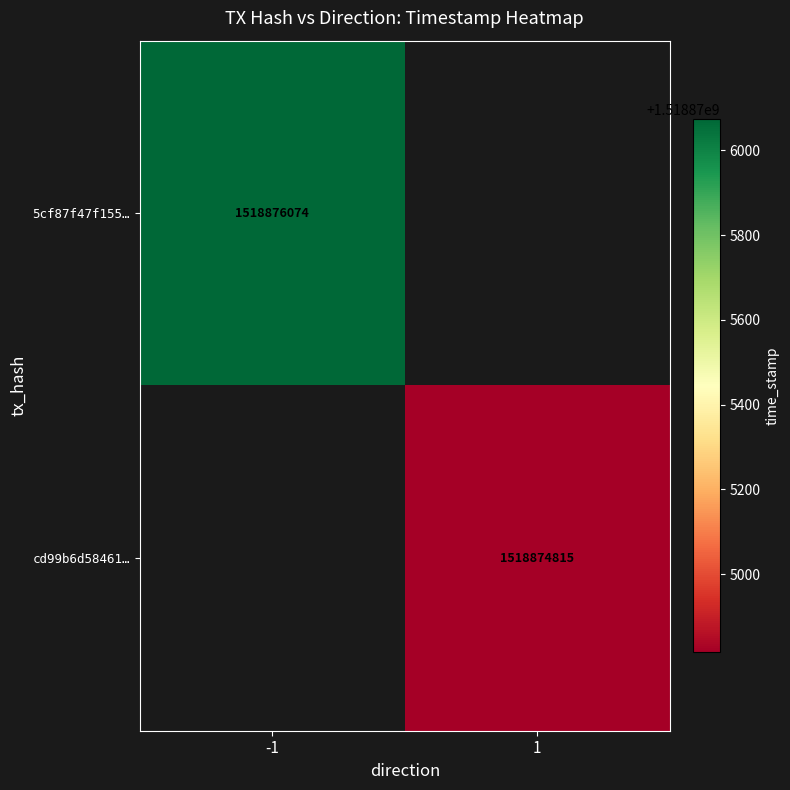

How many series are shown in this chart?

2